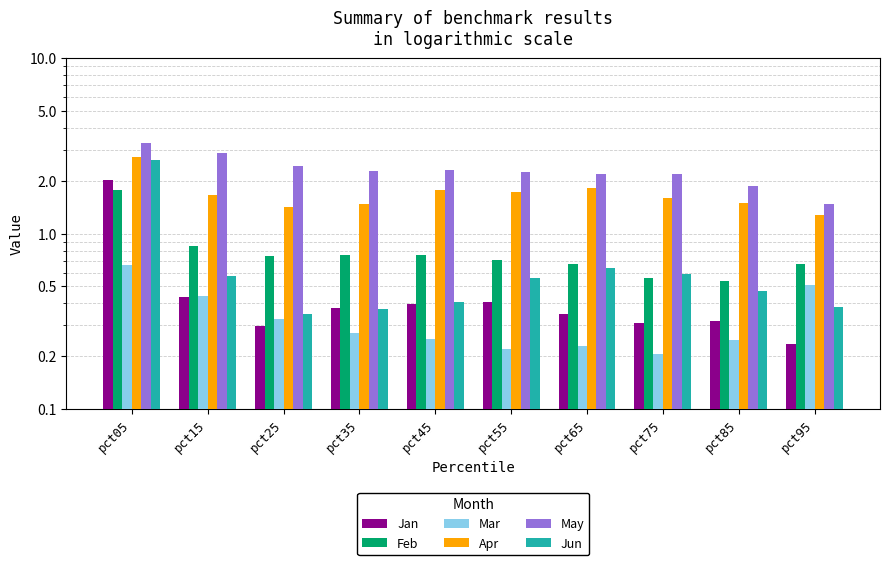

Where is May nearest to the value 2?

pct85